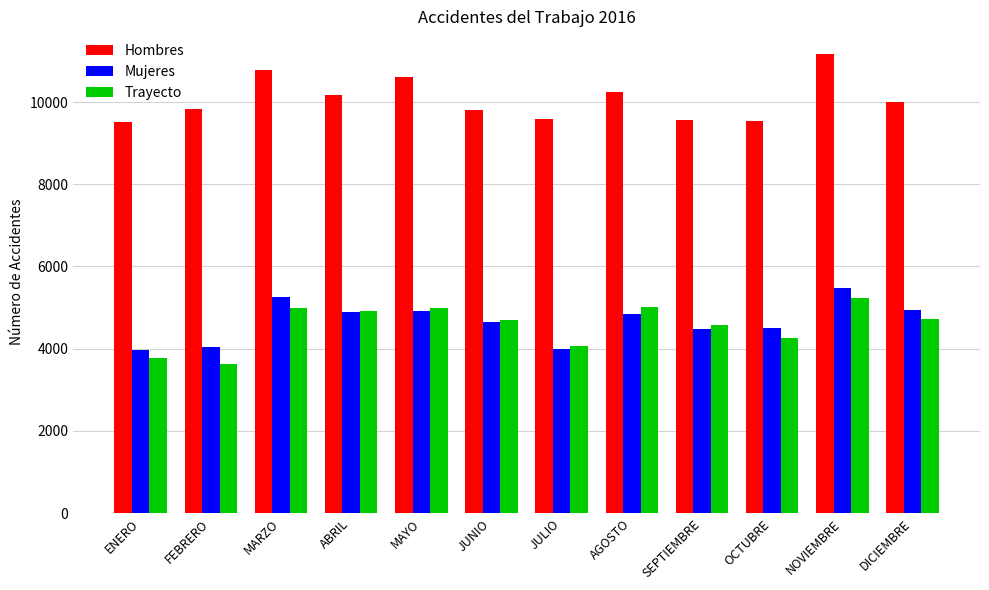

What is the approximate value of Hombres at ABRIL, to the nearest 50?

10150